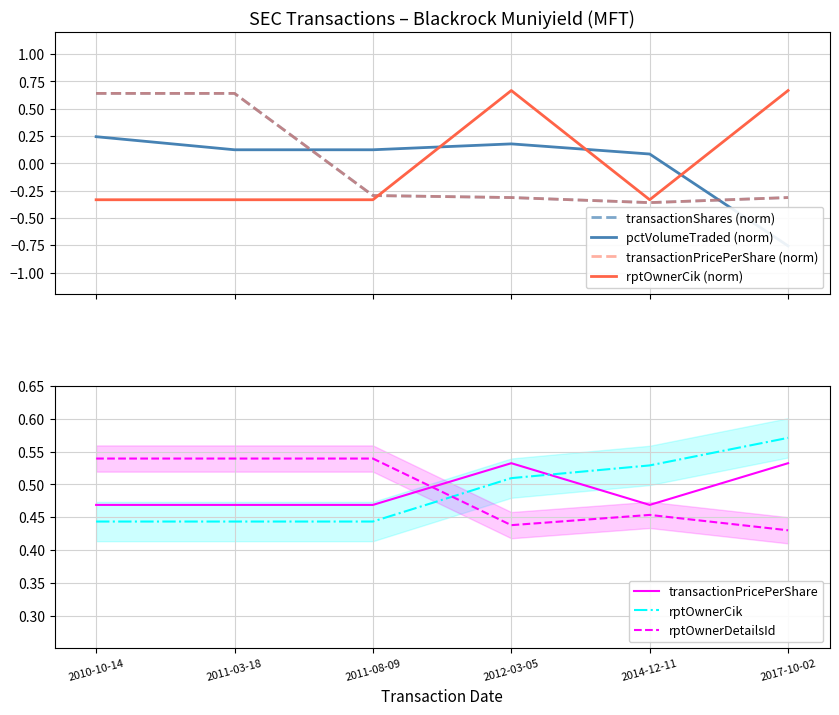

What is the label of the 5th point from the right?

2011-03-18